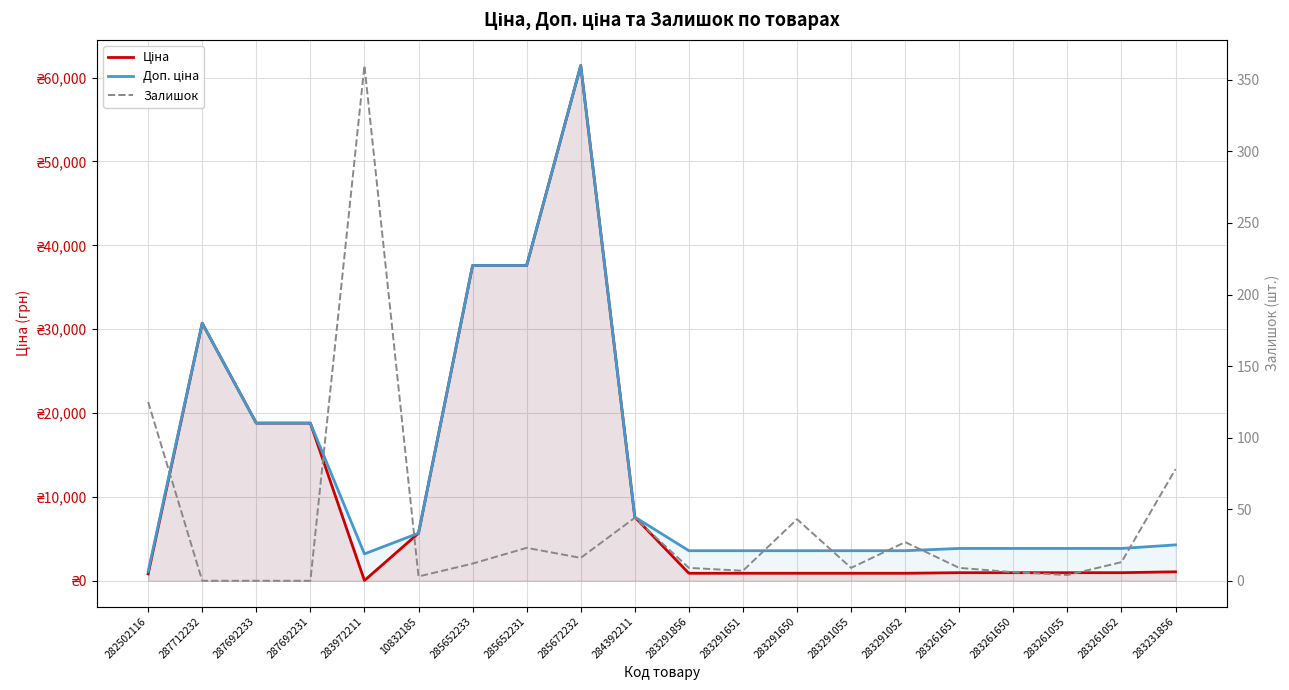

How many values in the Доп. ціна series exceed 3854?

13